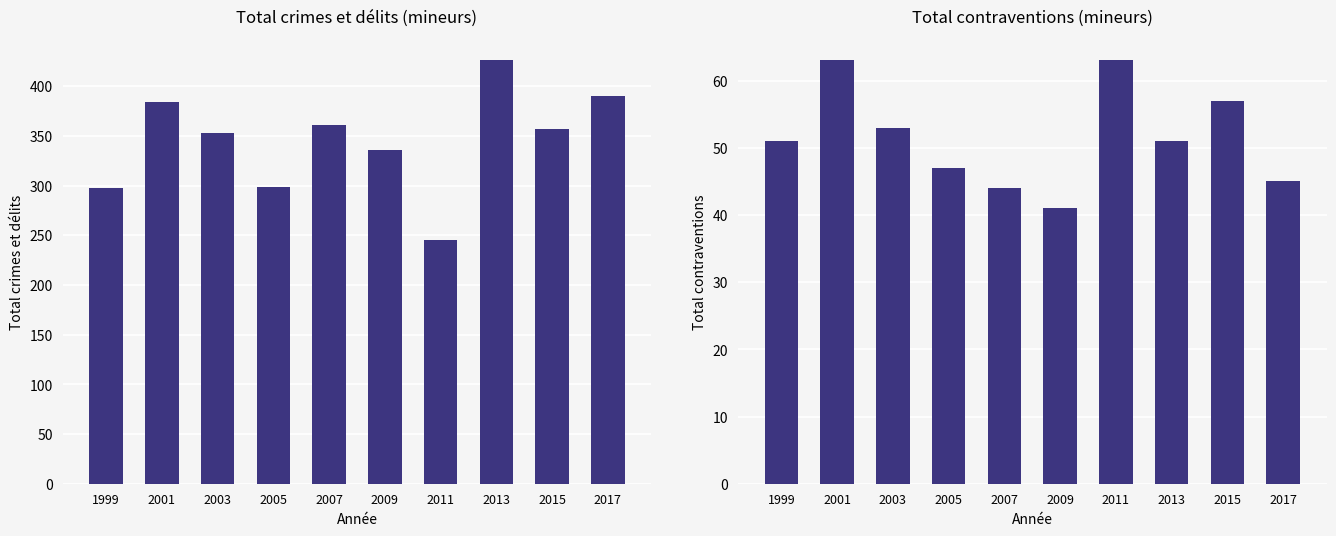

Rank the categories by Total crimes et délits value from highest to lowest.

2013, 2017, 2001, 2007, 2015, 2003, 2009, 2005, 1999, 2011